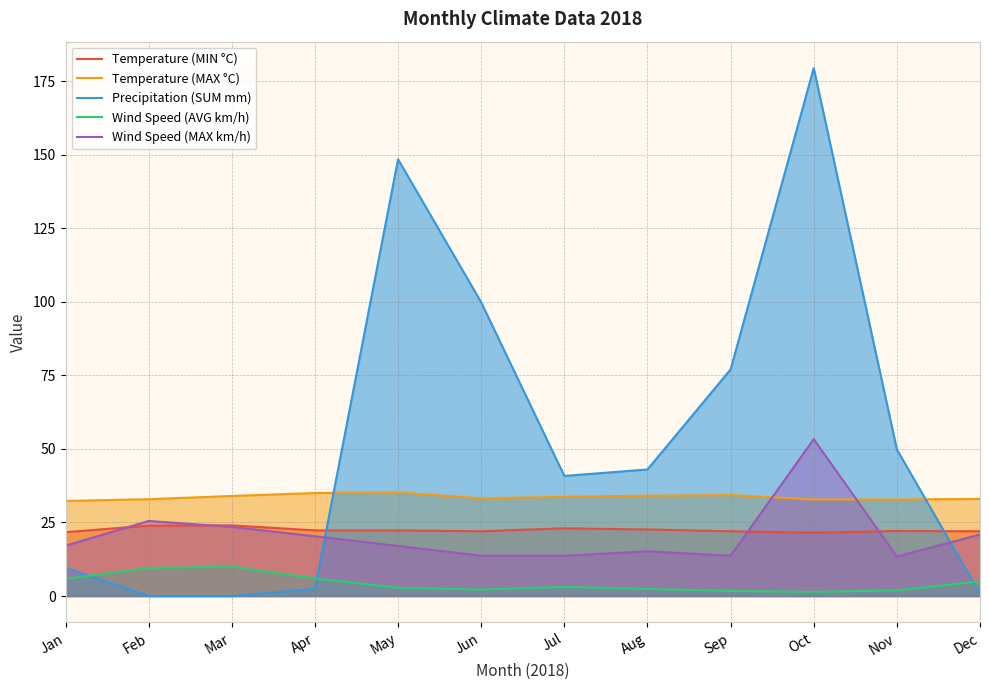

Reading left to right, what are all the values shown in this chart?

Temperature (MIN °C): 21.7	23.9	24.0	22.3	22.3	22.0	23.0	22.6	22.0	21.5	22.1	22.0
Temperature (MAX °C): 32.3	32.9	34.0	35.0	35.2	33.2	33.7	34.1	34.3	32.8	32.8	33.0
Precipitation (SUM mm): 9.6	0.0	0.0	2.4	148.4	99.8	40.8	43.0	77.0	179.4	49.8	0.8
Wind Speed (AVG km/h): 5.8	9.5	10.0	6.0	2.8	2.2	3.1	2.4	1.7	1.4	1.9	5.0
Wind Speed (MAX km/h): 17.1	25.5	23.5	20.3	17.0	13.7	13.7	15.2	13.7	53.3	13.4	20.9